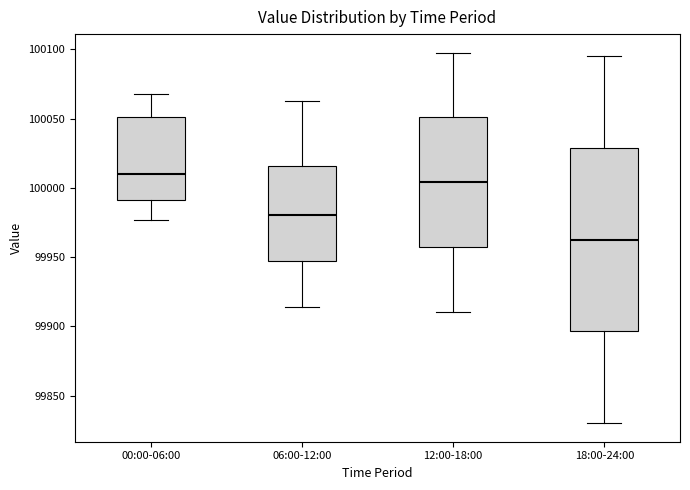

Which box's median line is the highest?

00:00-06:00